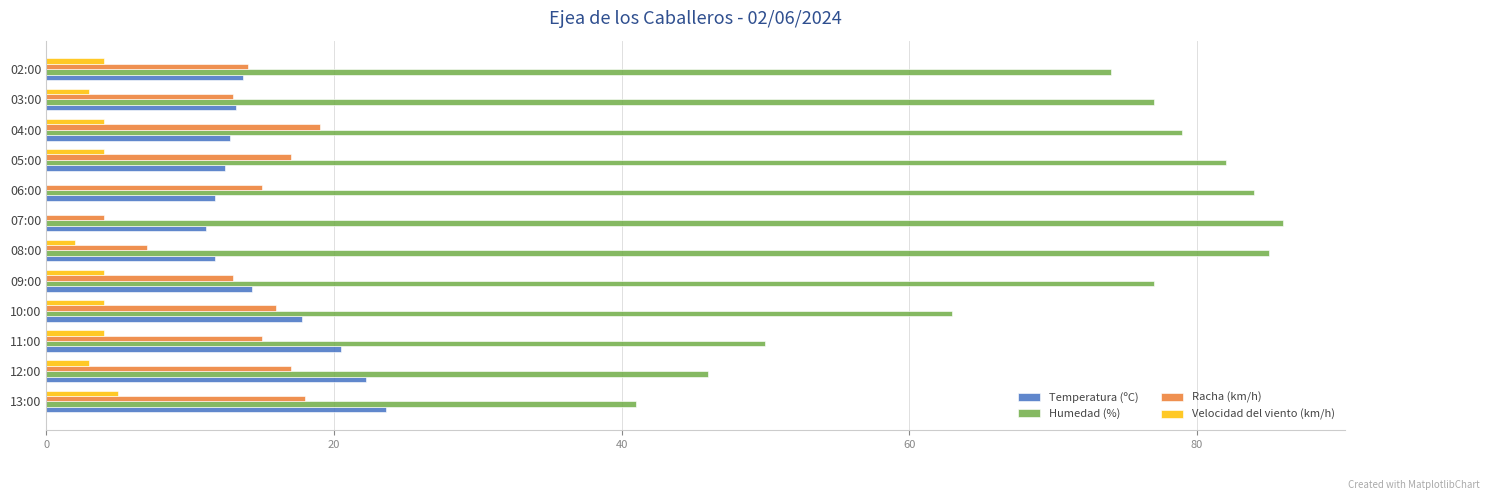

The value of Velocidad del viento (km/h) at 11:00 is 4.0. True or false?

True